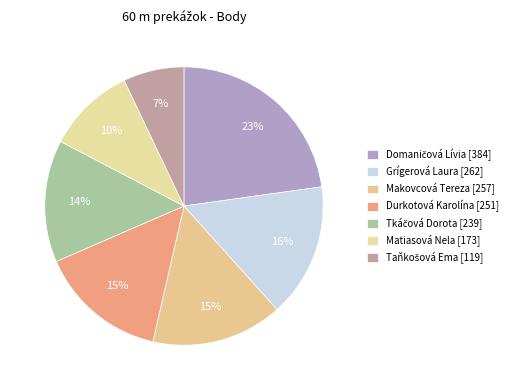

The Durkotová Karolína slice represents 27% of the pie. True or false?

False